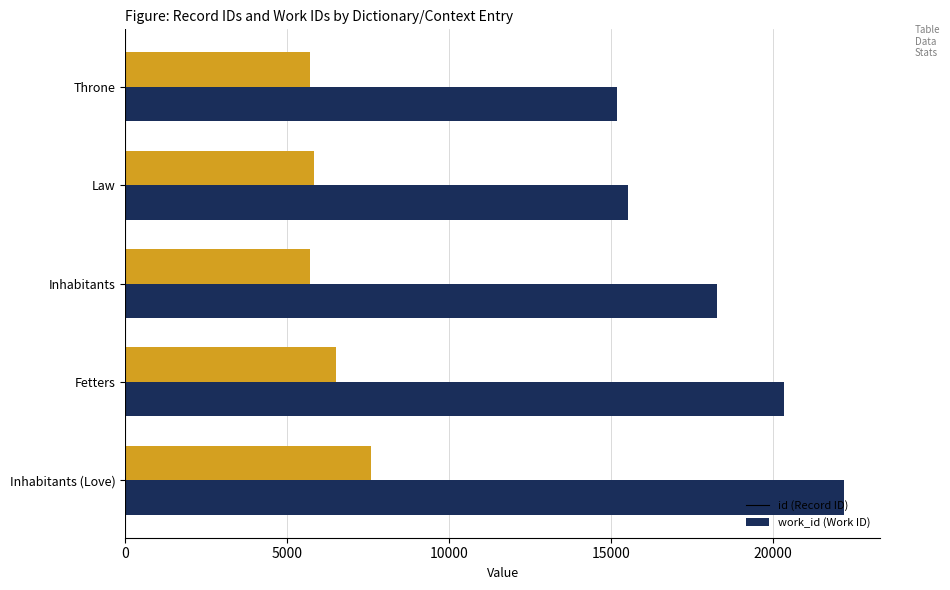

At which category is the sum across all series the highest?

Inhabitants (Love)